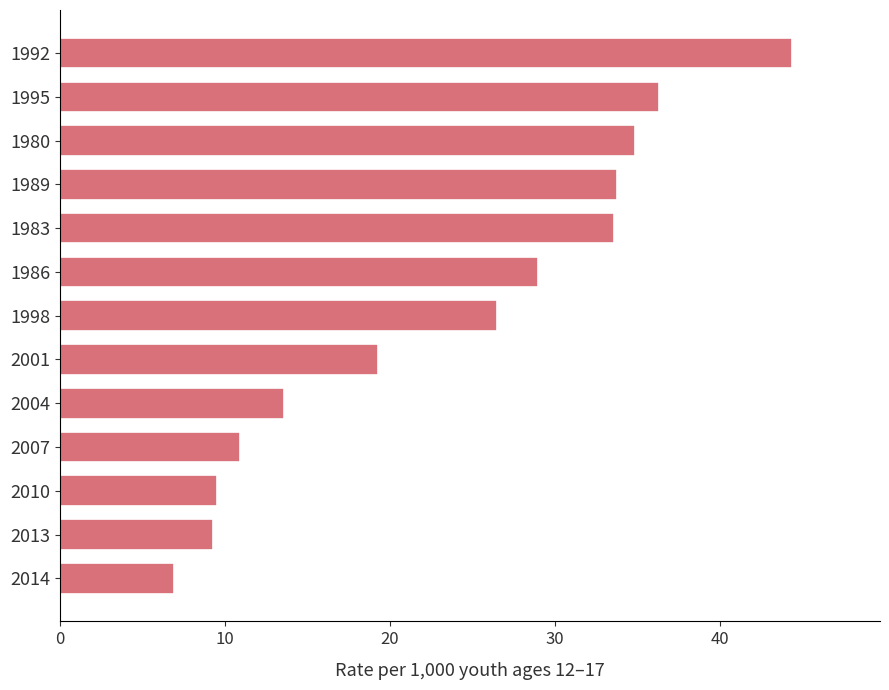

What is the greatest value displayed?

44.4